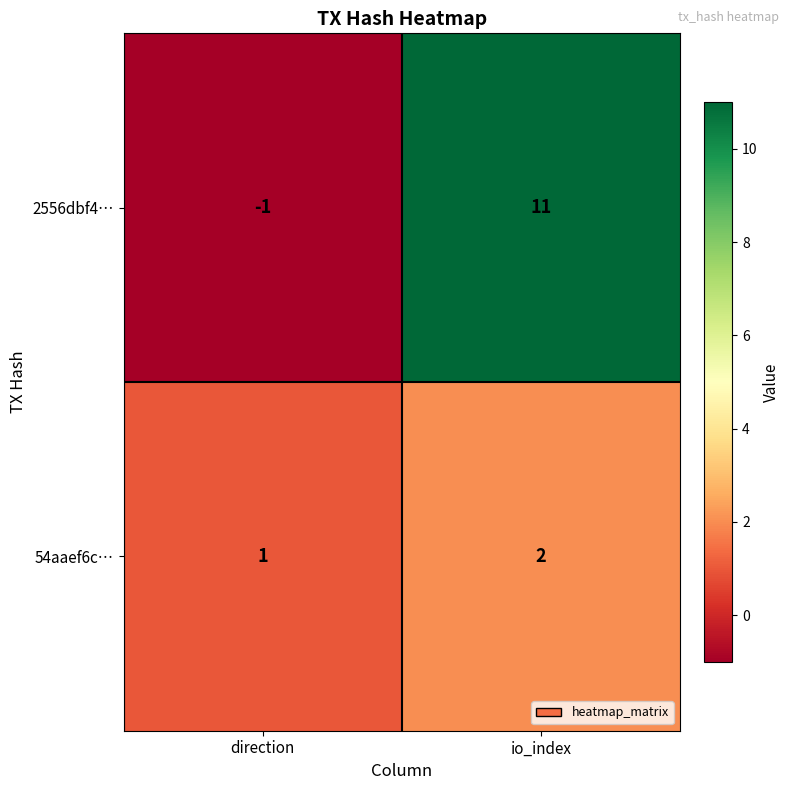

What is the sum of all 2556dbf4… values?

10